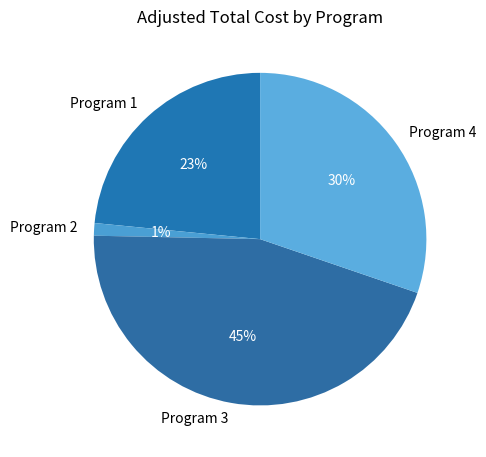

To the nearest percent, what portion does Program 3 represent?

45%